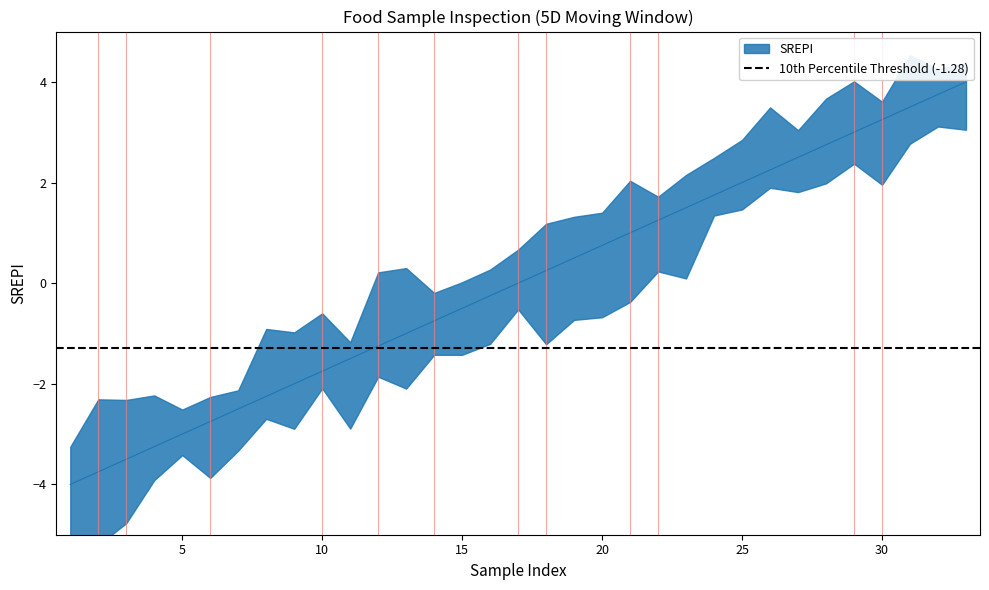

What is the minimum value shown in the chart?

-4.0